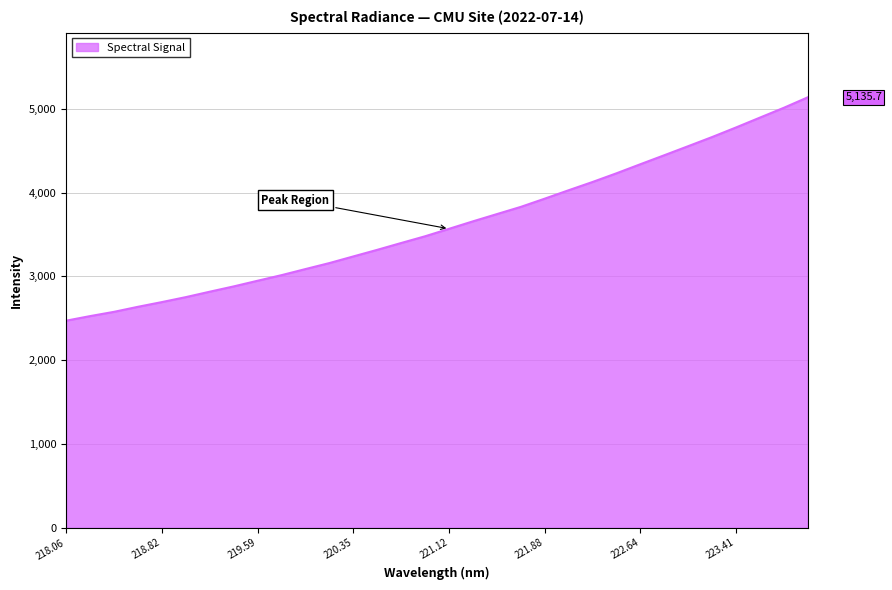

What is the minimum value shown in the chart?

2470.9